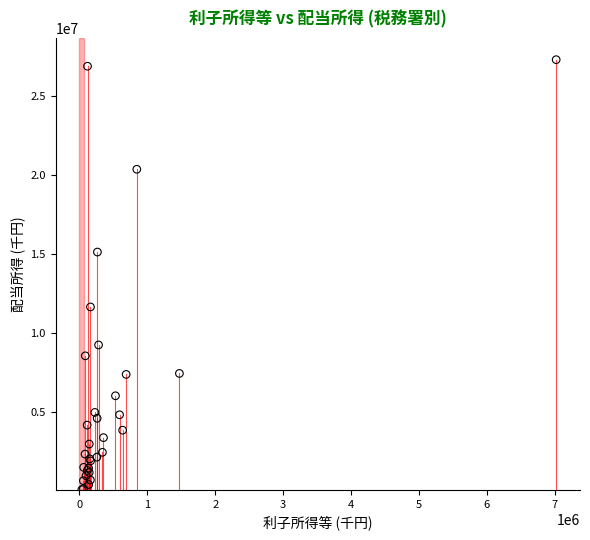

What Y value in the scatter plot is closest to 13682127?

15115301